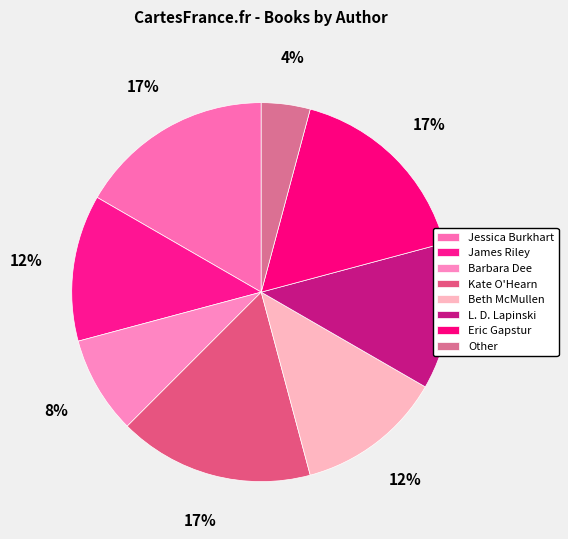

Count the number of slices in the pie.

8